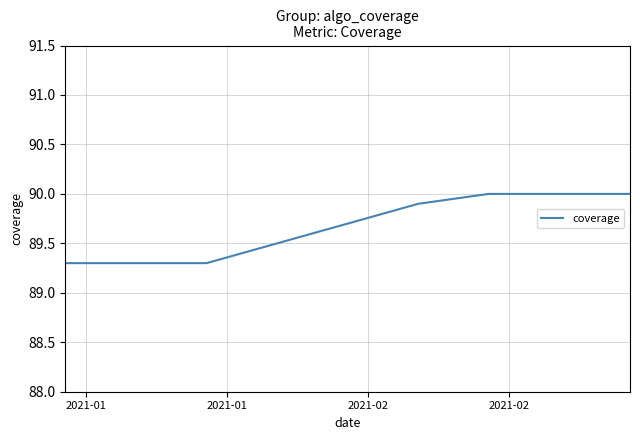

True or false: there are more than 1 points higher than both neighbors.

False